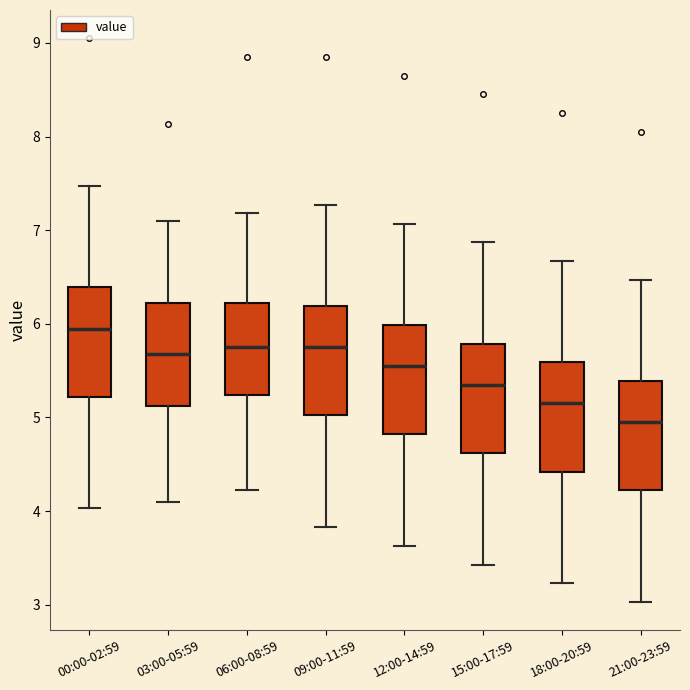

Which box has the highest median line?

00:00-02:59